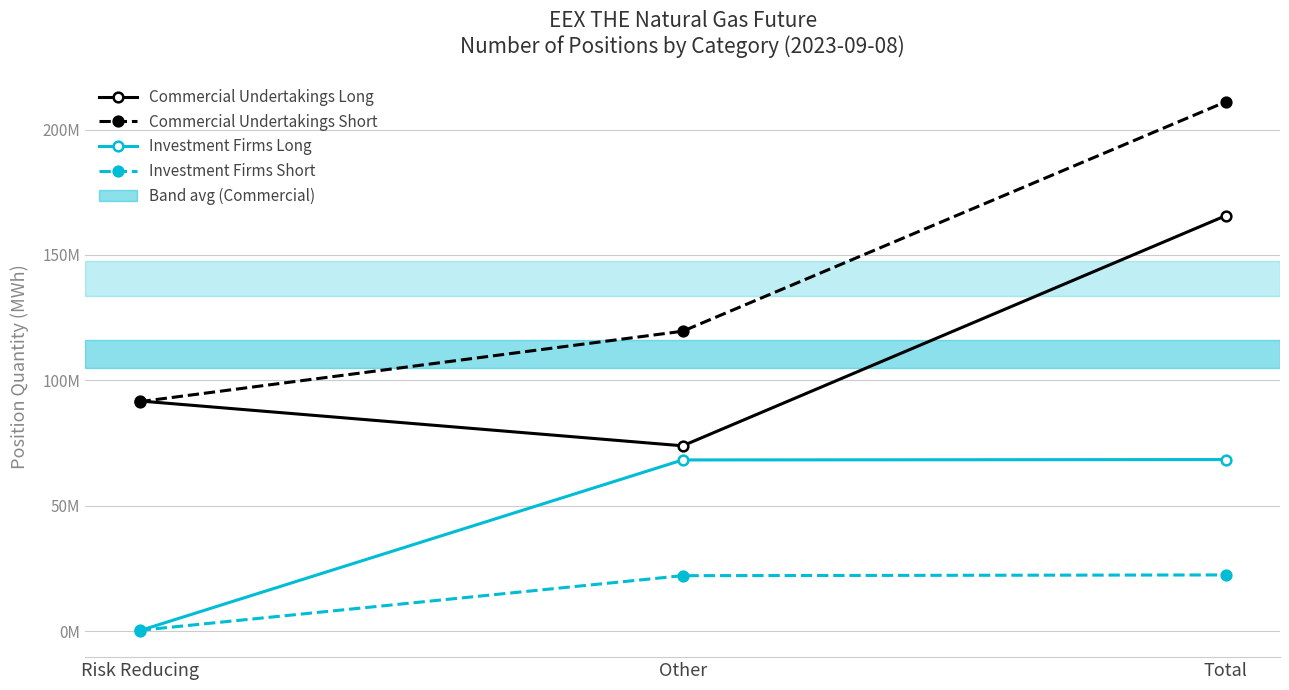

At Other, list the series in order from smallest to largest.

Investment Firms Short, Investment Firms Long, Commercial Undertakings Long, Commercial Undertakings Short